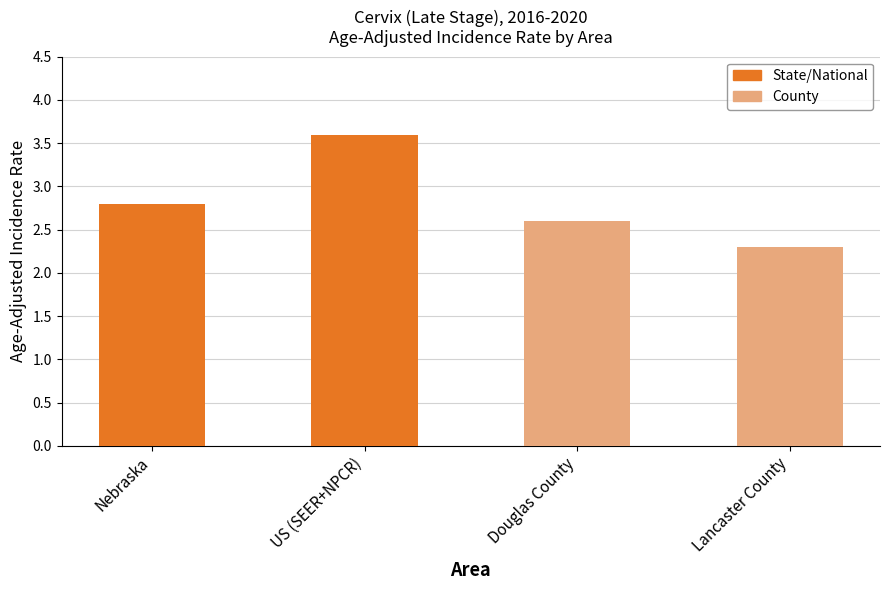

At which label is the value closest to 2?

Lancaster County